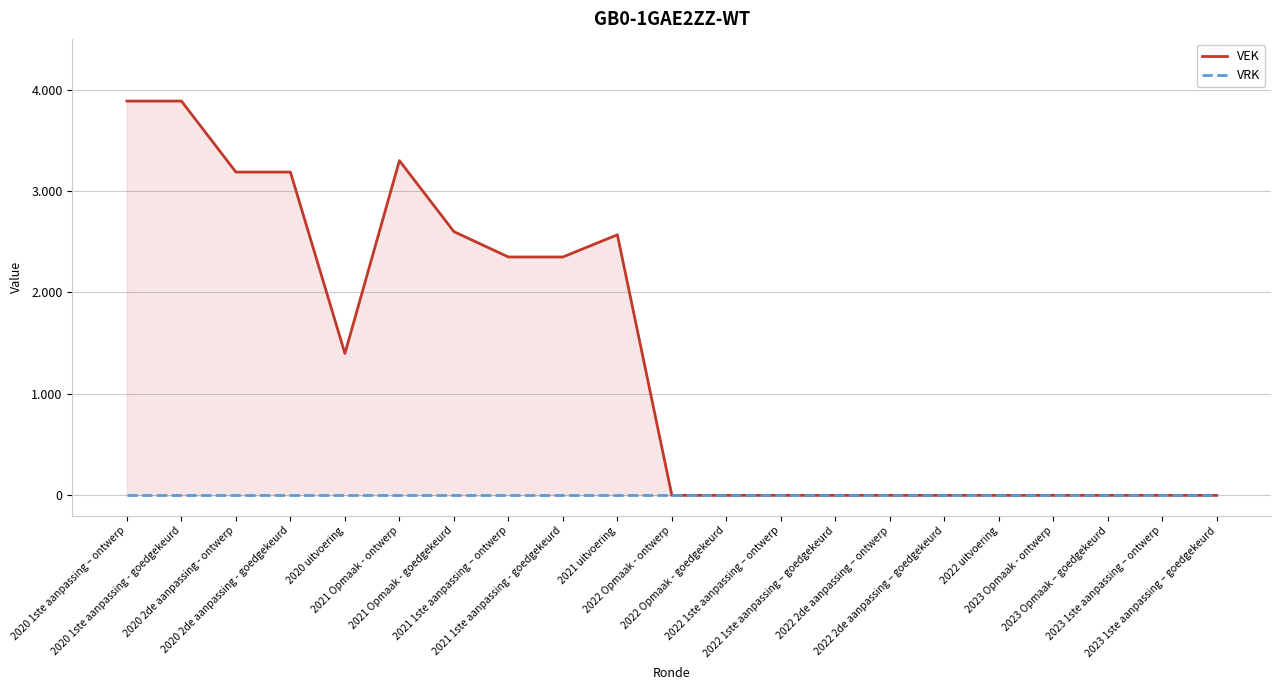

True or false: VEK and VRK intersect in this chart.

False